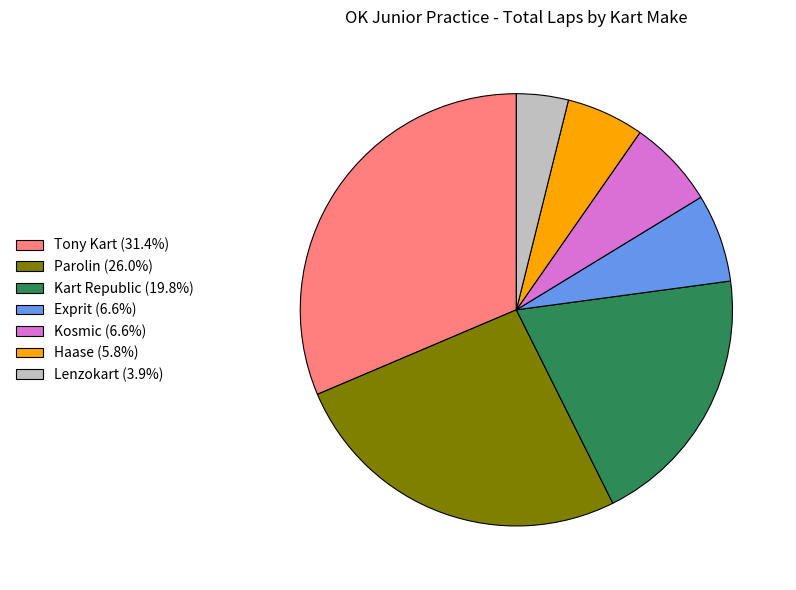

Does Lenzokart (3.9%) account for over 50% of the chart?

No